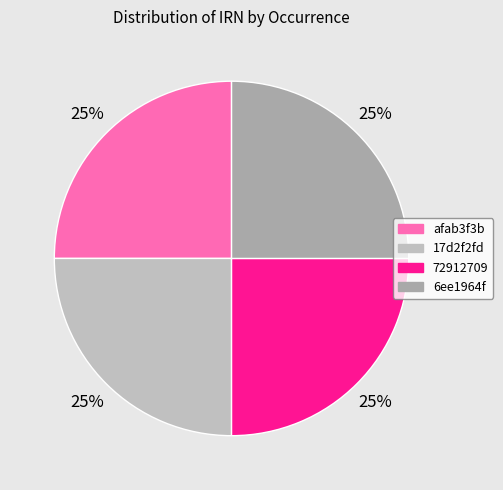

How many segments does this pie chart have?

4